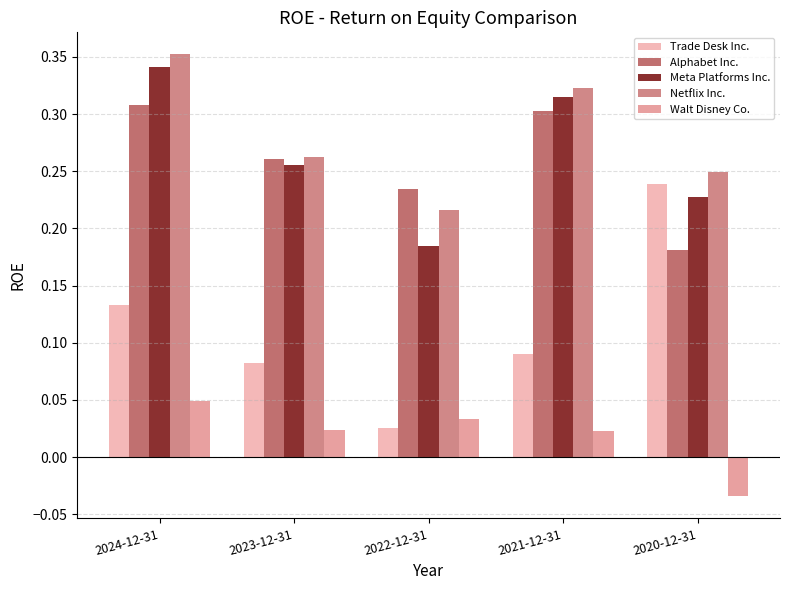

What is the sum of all Meta Platforms Inc. values?

1.3